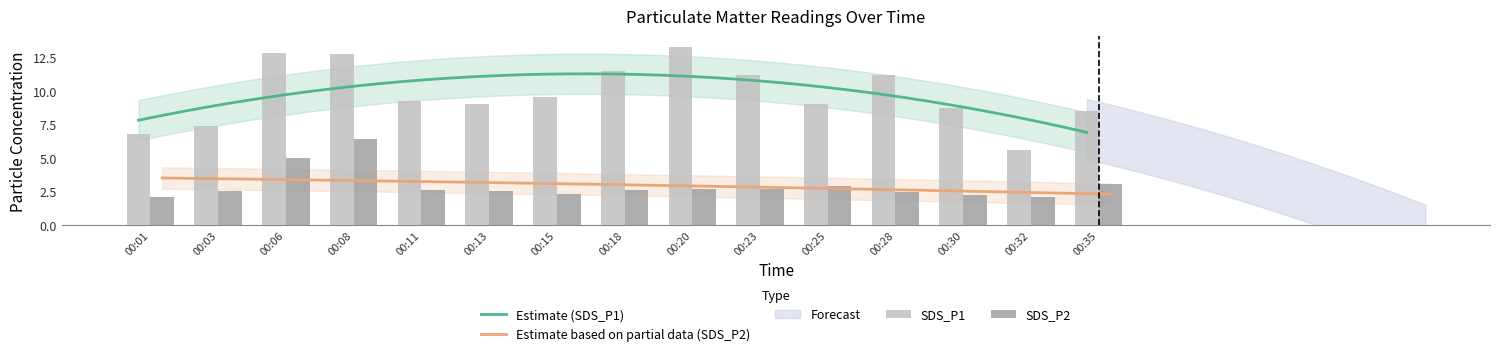

What is the difference between the SDS_P1 values at 00:35 and 00:03?

1.1